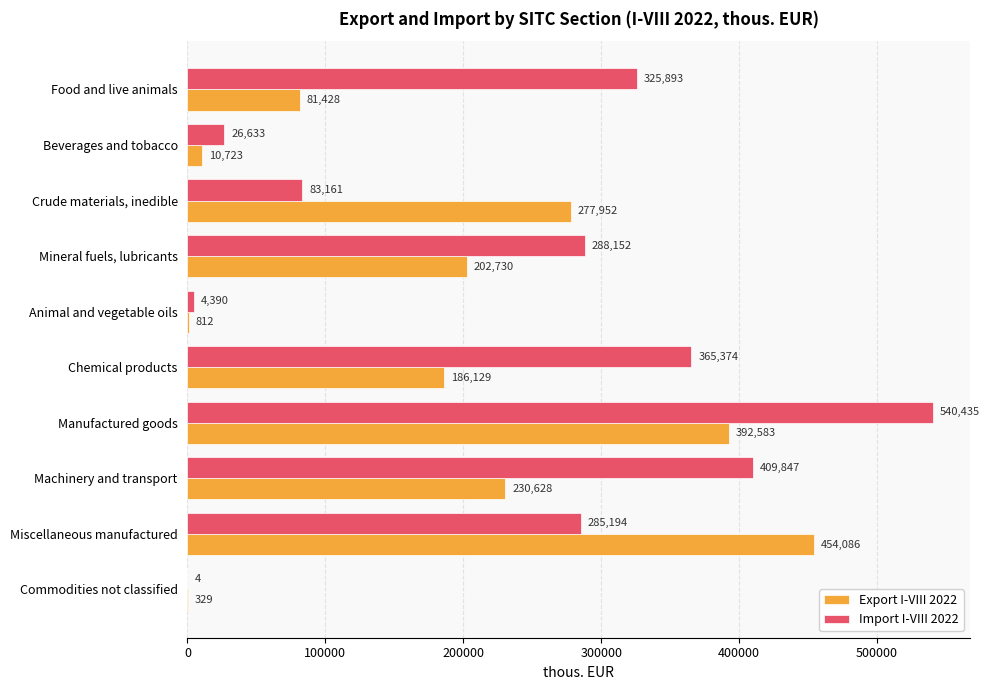

Which series changed the most between Crude materials, inedible and Miscellaneous manufactured?

Import I-VIII 2022